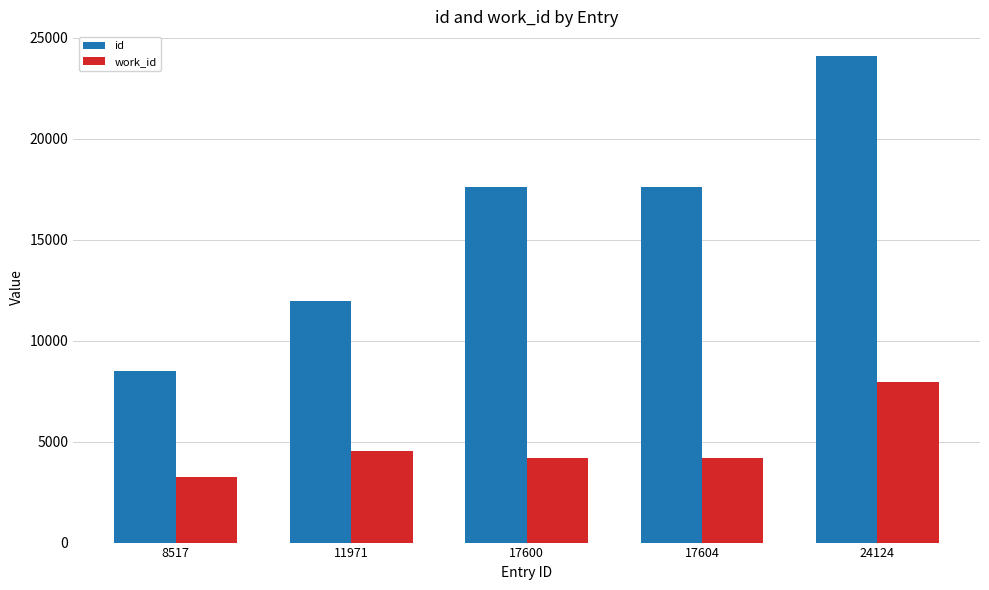

What is the total value across all series at 17604?

21812